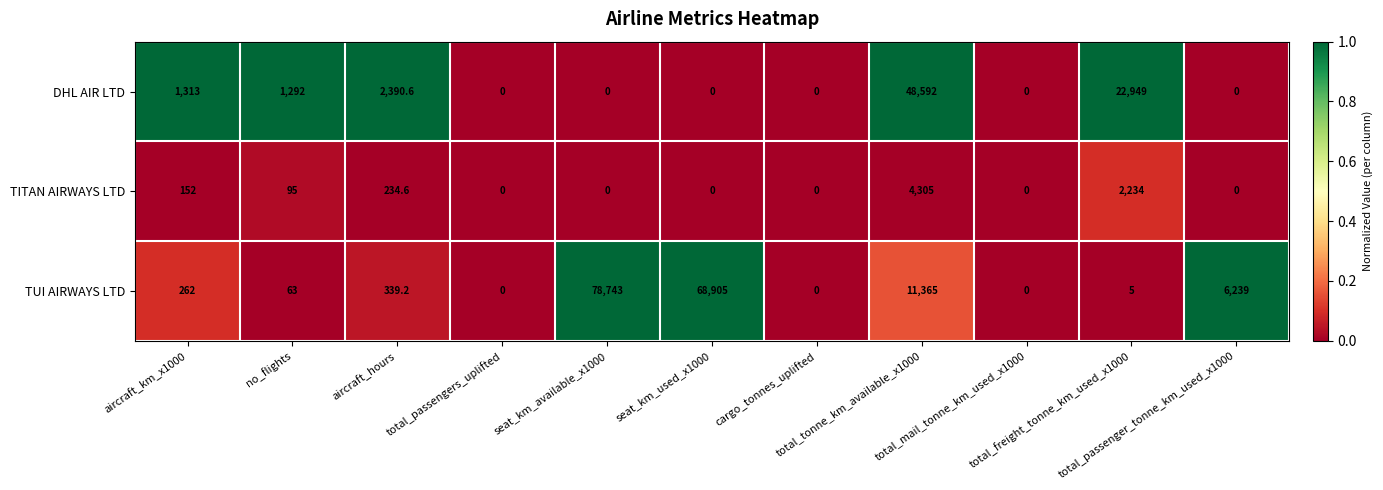

What is the difference between the maximum and minimum values in the DHL AIR LTD series?

48592.0